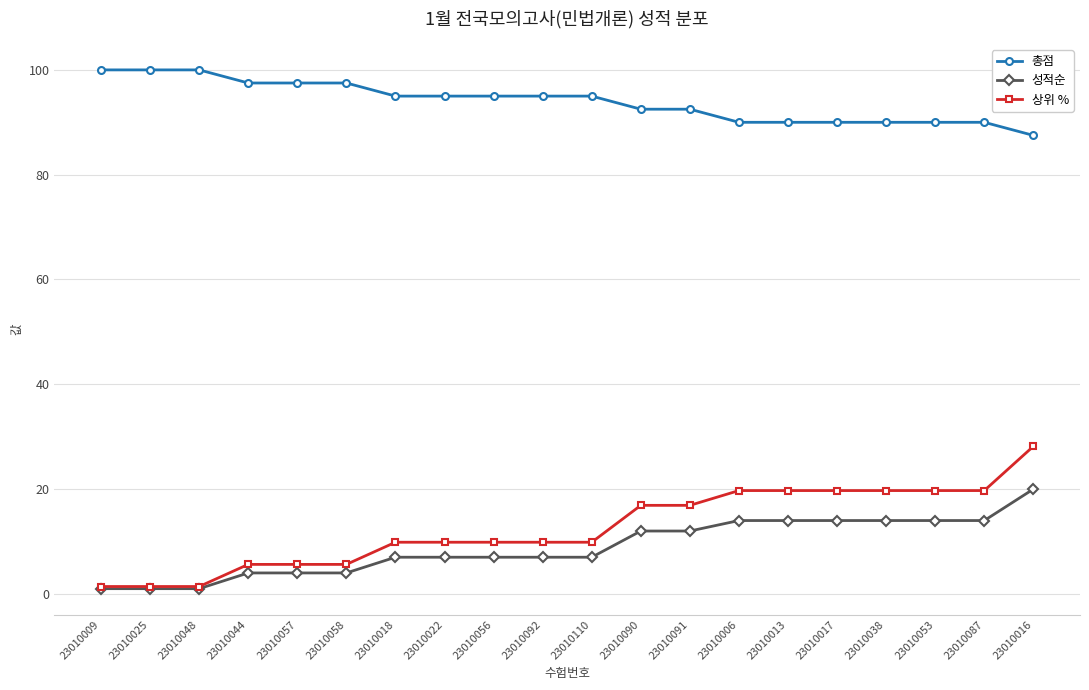

Which series changed the most between 23010009 and 23010016?

상위 %